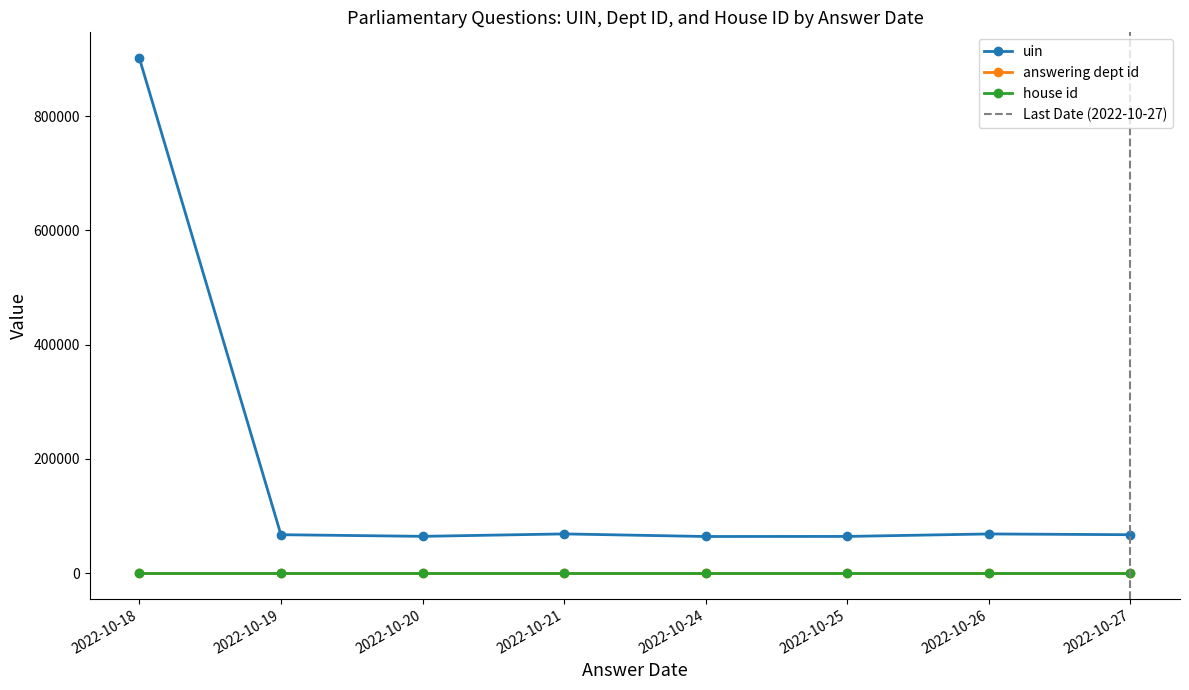

What value does the house id series have at 2022-10-18?

1